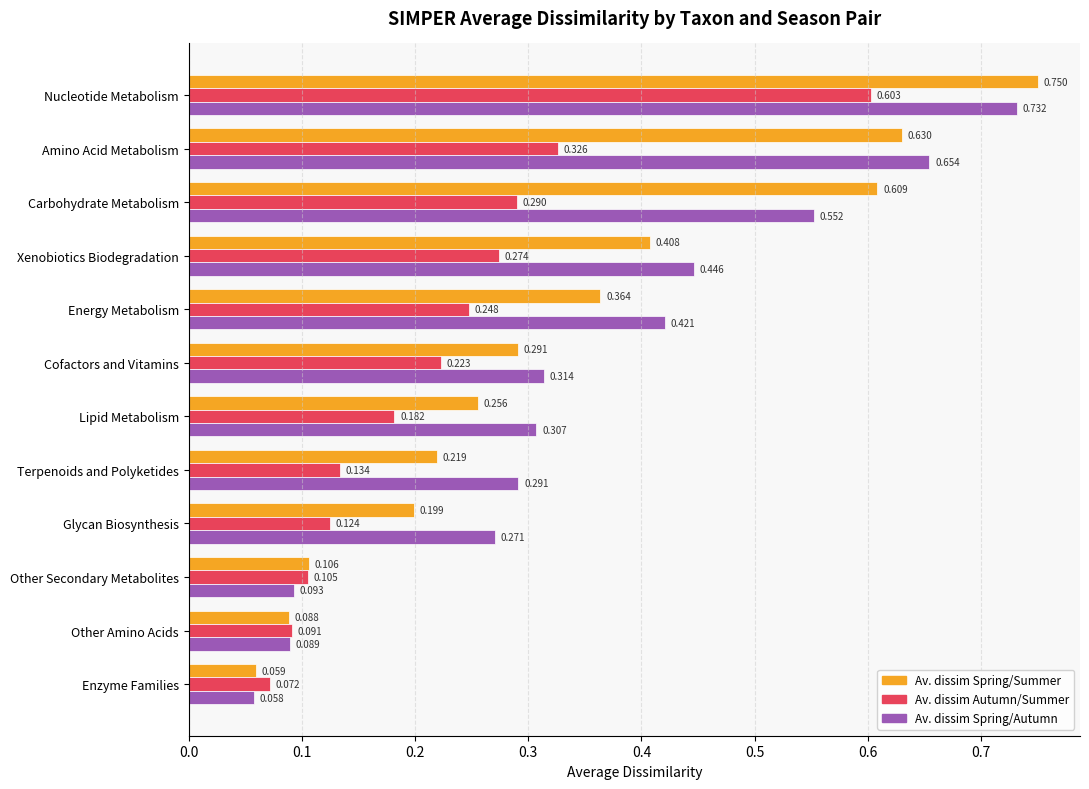

Between Terpenoids and Polyketides and Other Secondary Metabolites, which series saw the biggest shift?

Av. dissim Spring/Autumn